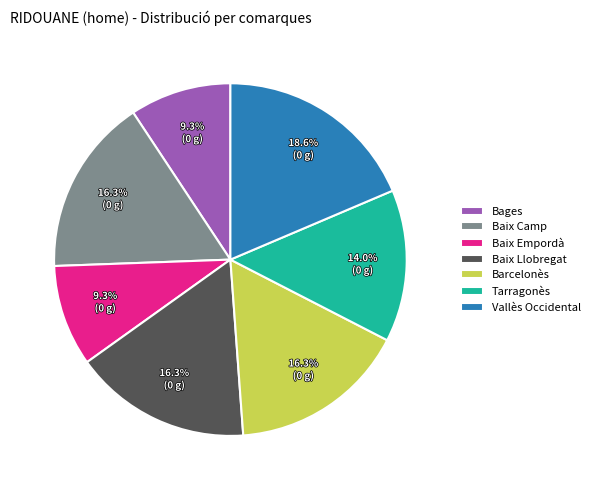

True or false: Bages accounts for 22% of the total.

False